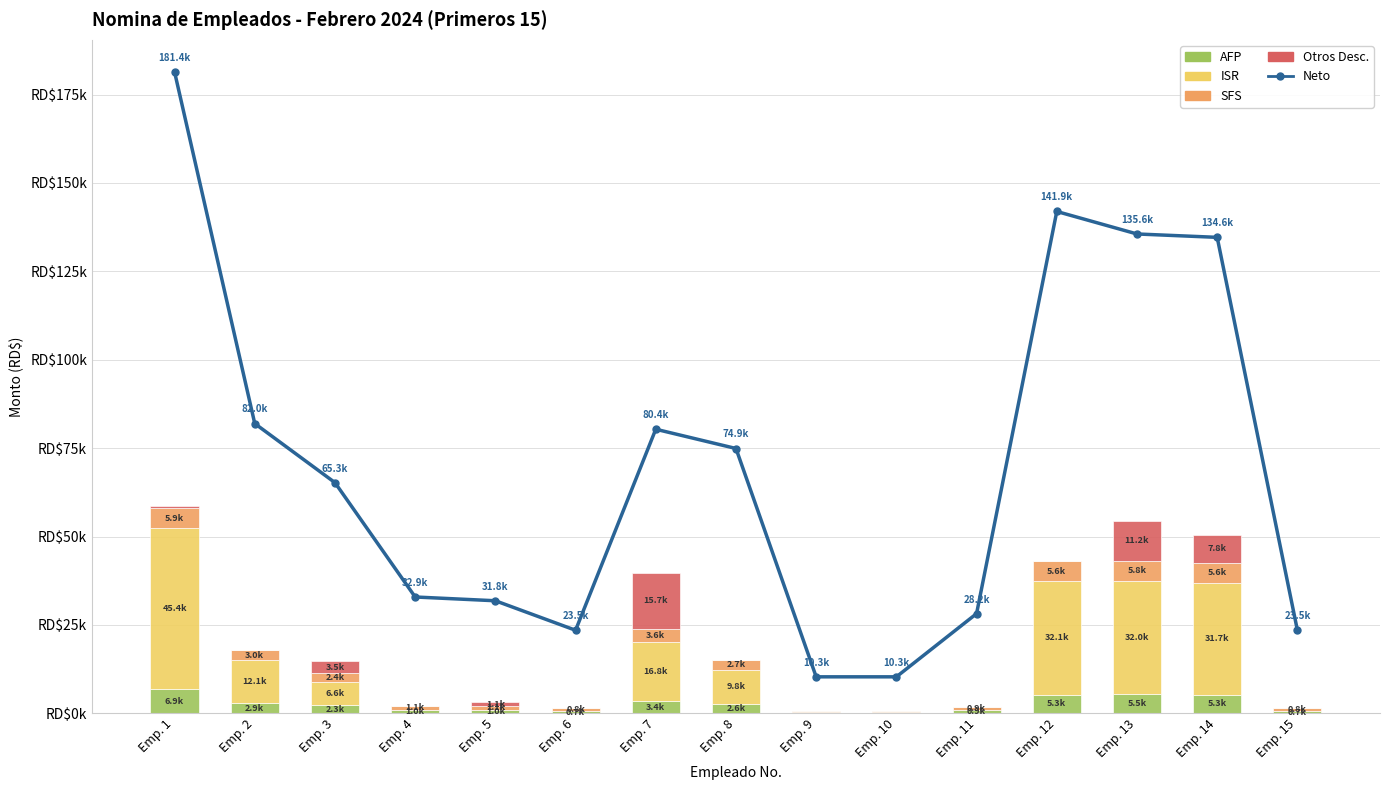

How many distinct data groups are displayed?

5